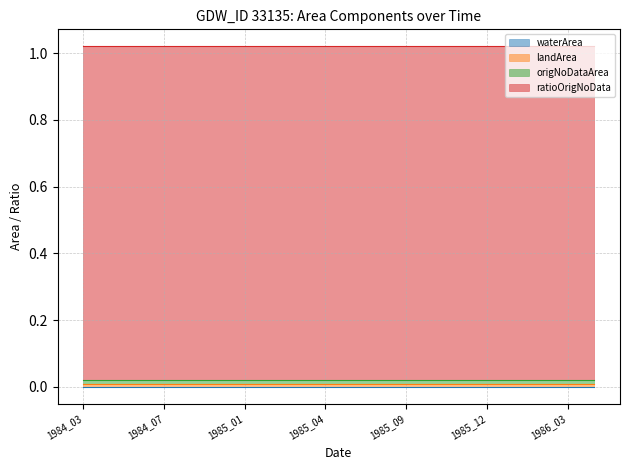

What is the value of the ratioOrigNoData point at the 20th from the left?

1.0